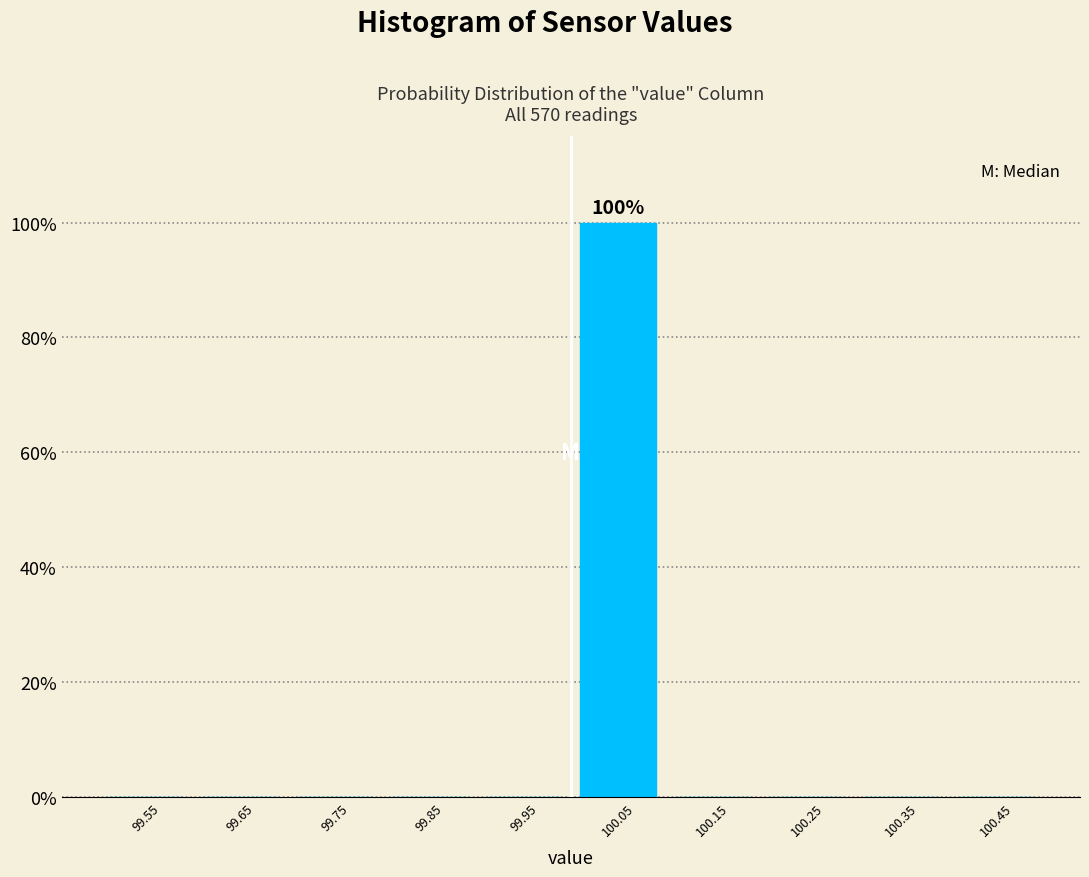

Which range on the x-axis has the tallest bar?

100.0 to 100.1